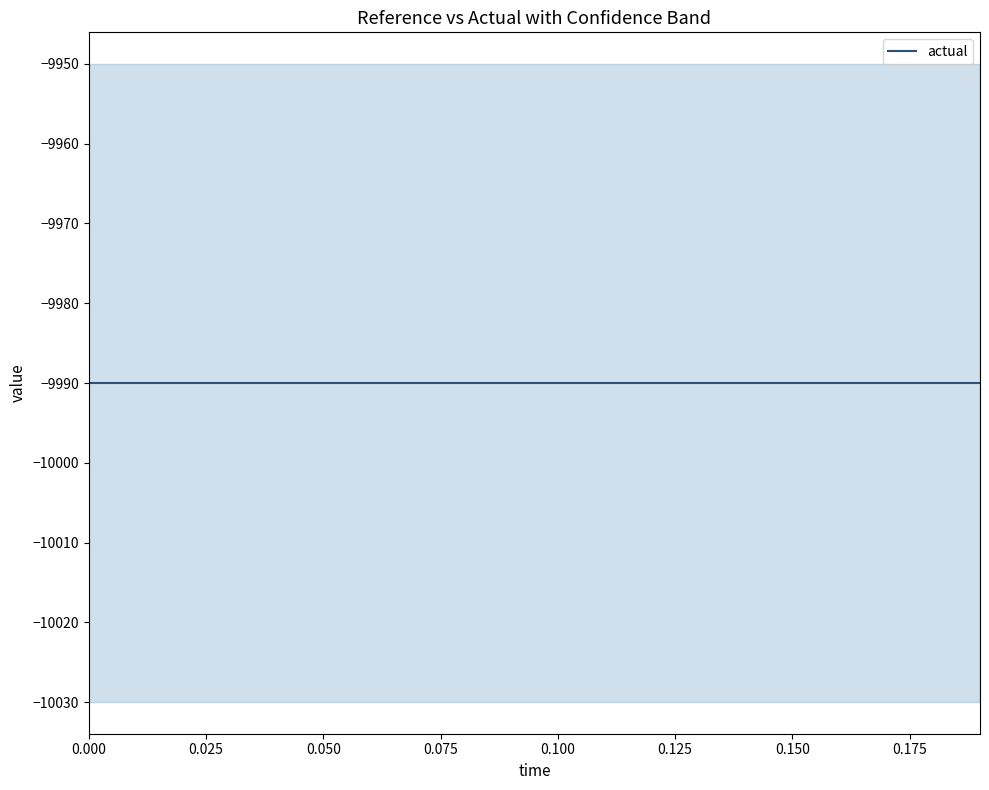

What is the value of the high point at the 18th from the left?

-9950.0